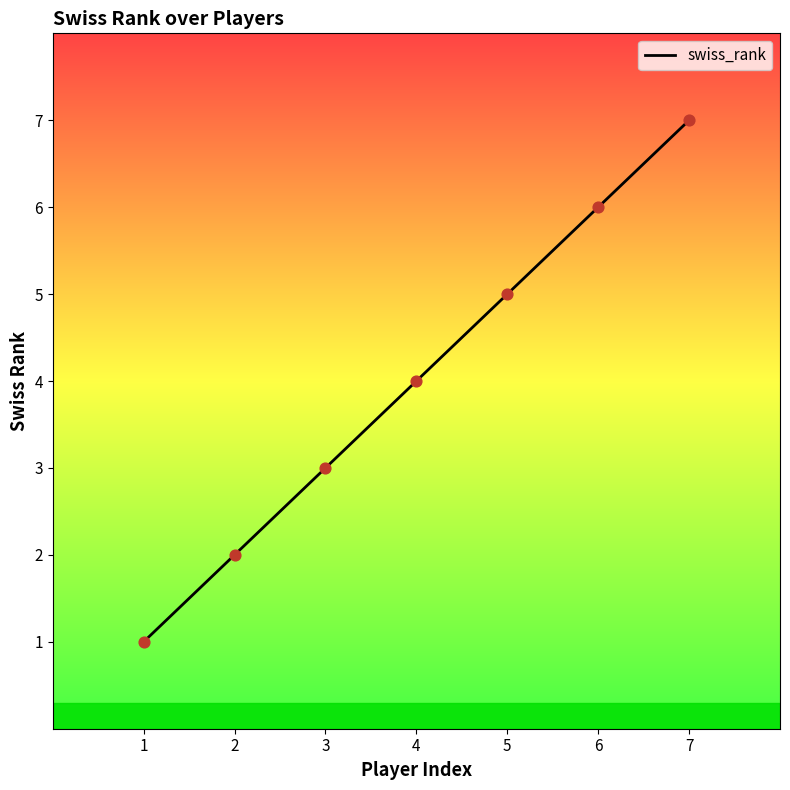

What is the change in value from 4 to 5?

+1